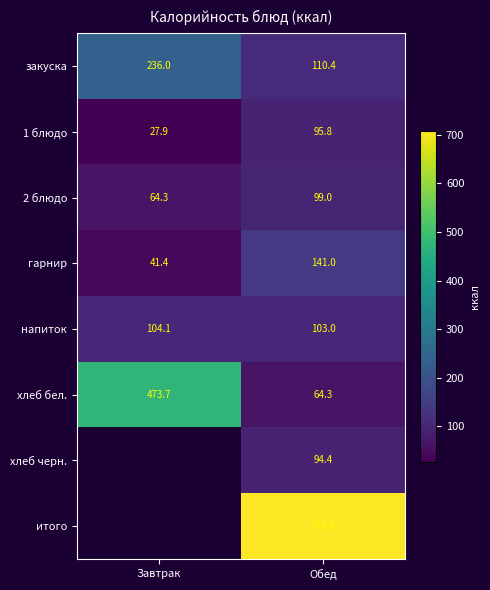

Is the value of гарнир at Обед greater than the value of 1 блюдо at Завтрак?

Yes